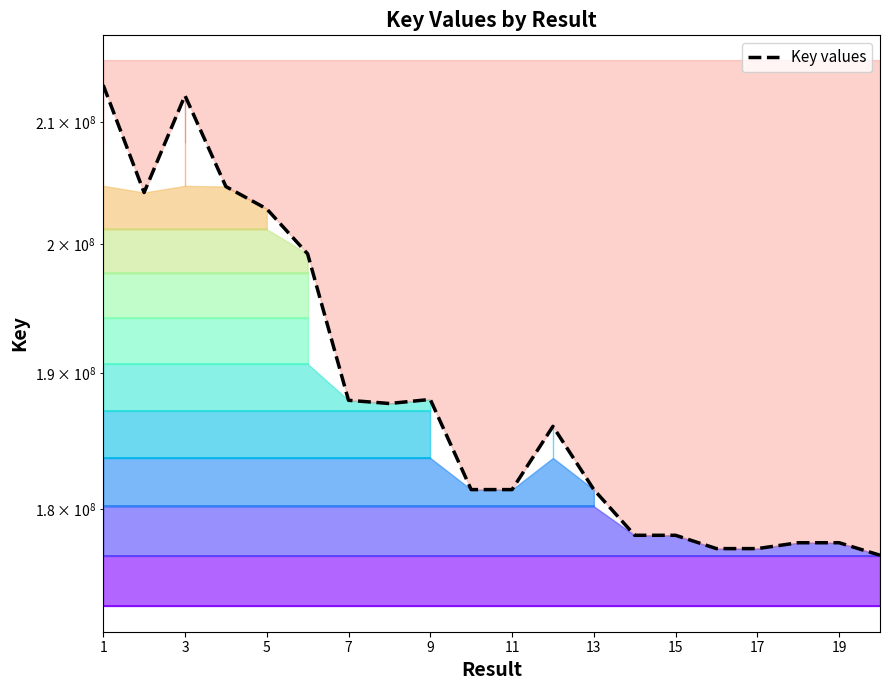

What is the difference between the maximum and minimum values in the Key values series?

36376008.0